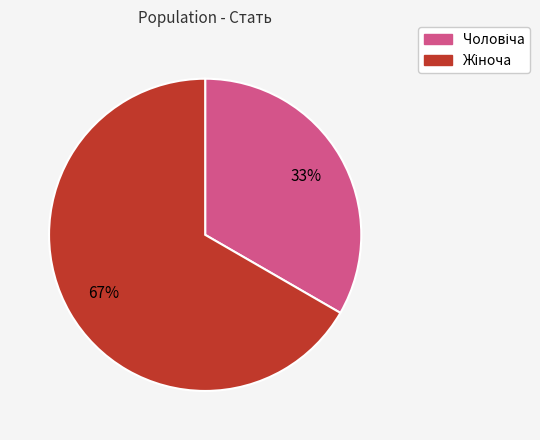

How many slices are in this pie chart?

2